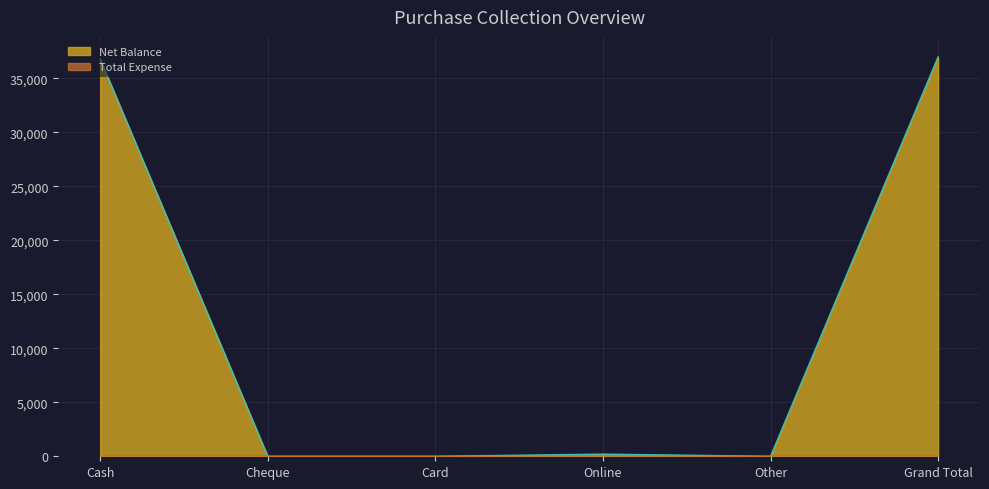

Which label corresponds to the largest value in the chart?

Grand Total